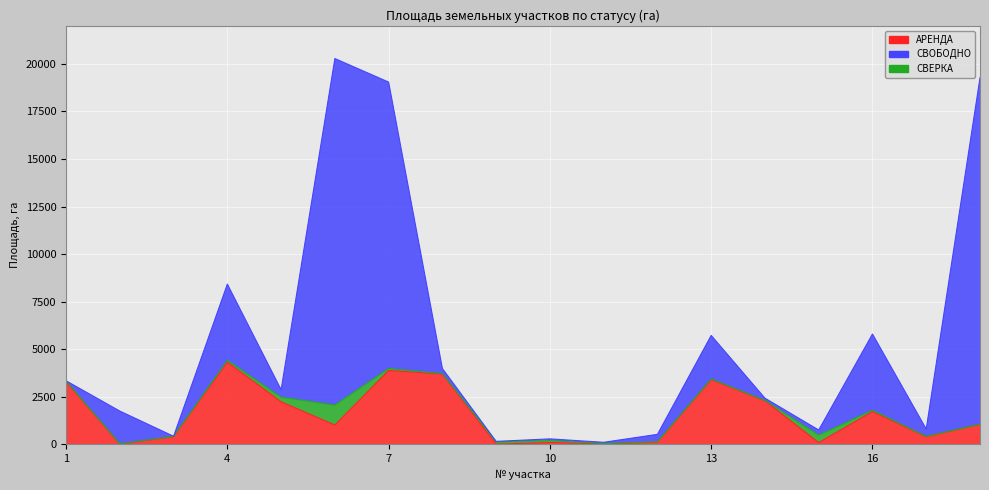

What is the sum of the АРЕНДА values at 9 and 11?

130.9